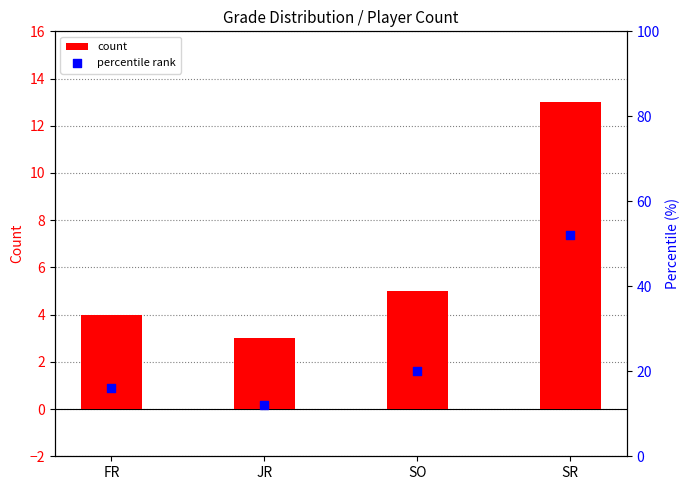

What are all the series names shown in the legend?

count, percentile rank